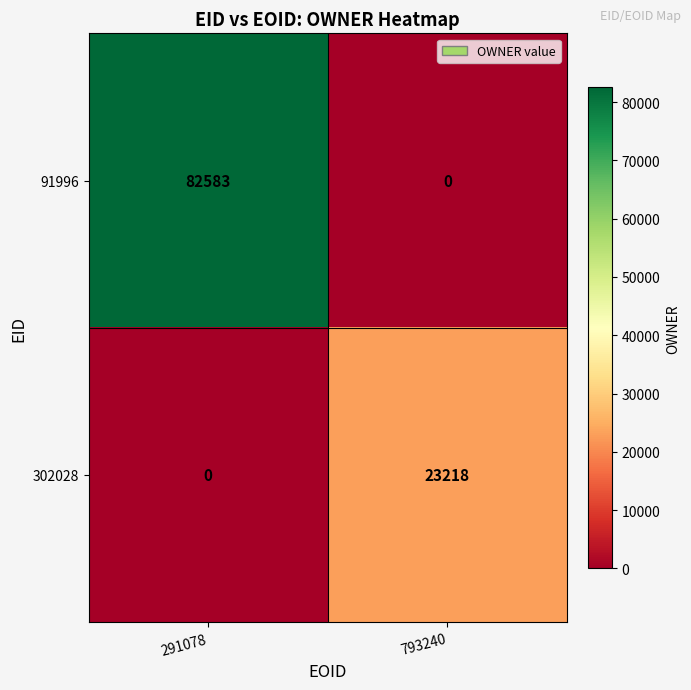

Reading left to right, list all the values displayed in this chart.

91996: 82583	0
302028: 0	23218